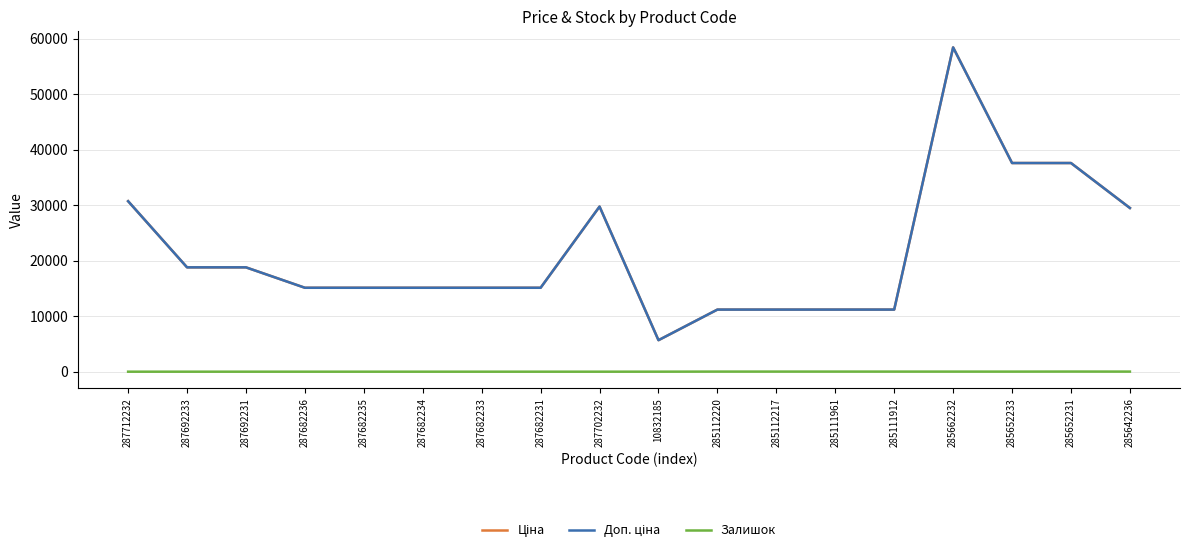

What is the average value of the Ціна series?

21510.5